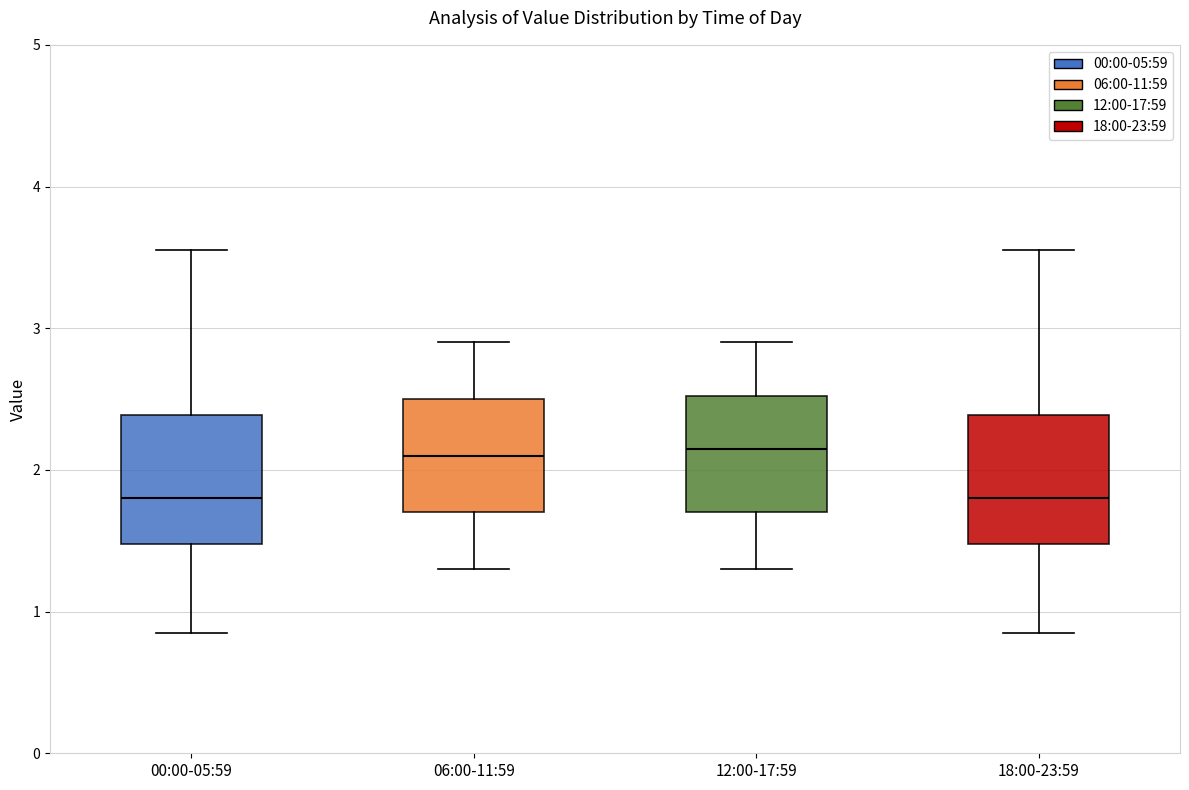

Reading left to right, transcribe this box plot: for each box, give where its median line is, the range the box spans, and where its two whiskers end, as read against the y-axis. The values are not printed on the chart, so give them approximately, as read against the axis.

00:00-05:59: median 1.8, box 1.5 to 2.4, whiskers 0.9 to 3.6
06:00-11:59: median 2.1, box 1.7 to 2.5, whiskers 1.3 to 2.9
12:00-17:59: median 2.2, box 1.7 to 2.5, whiskers 1.3 to 2.9
18:00-23:59: median 1.8, box 1.5 to 2.4, whiskers 0.9 to 3.6